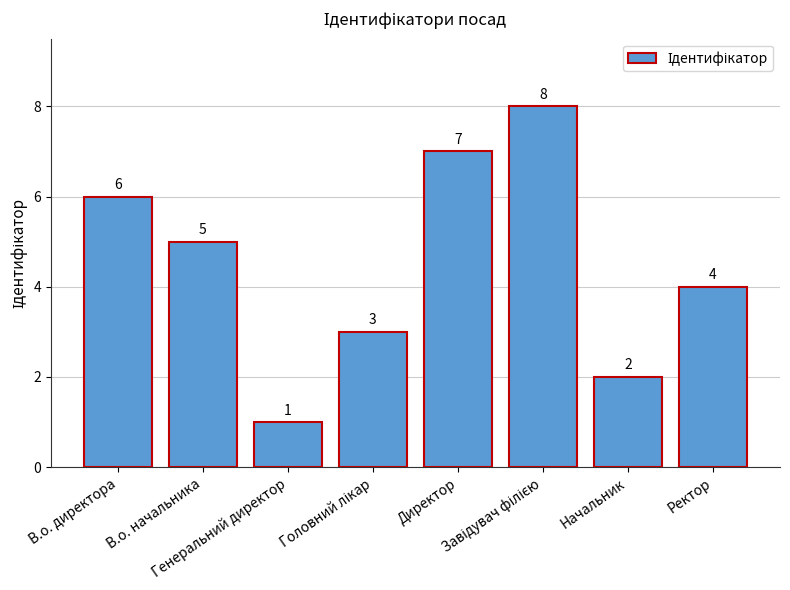

Which has a higher value, Начальник or В.о. директора?

В.о. директора